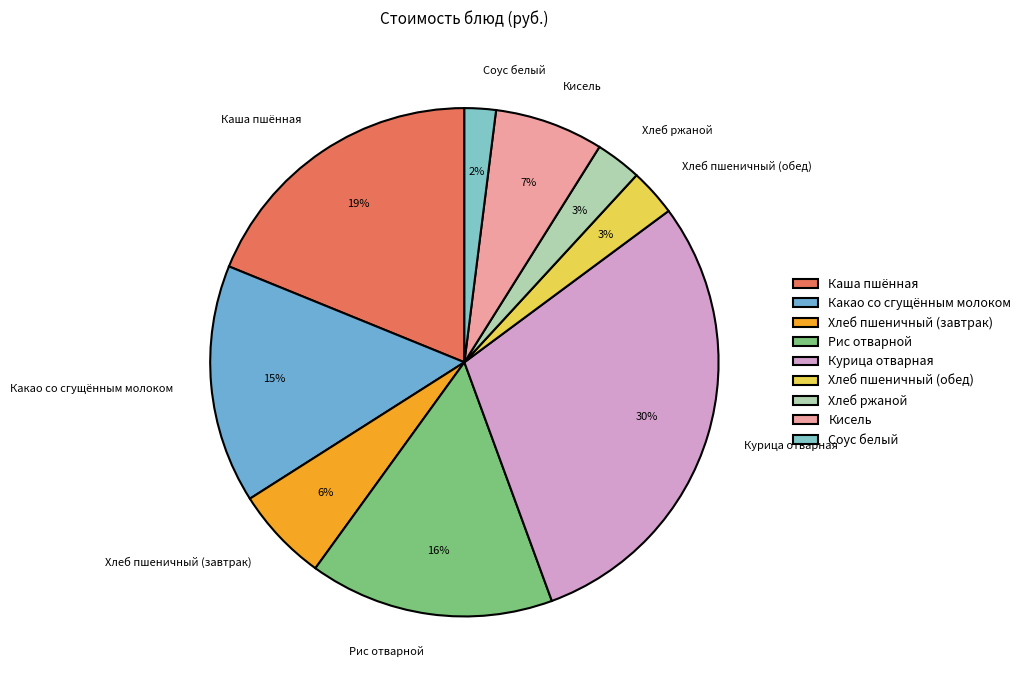

Do Кисель and Каша пшённая together represent more than half of the pie?

No